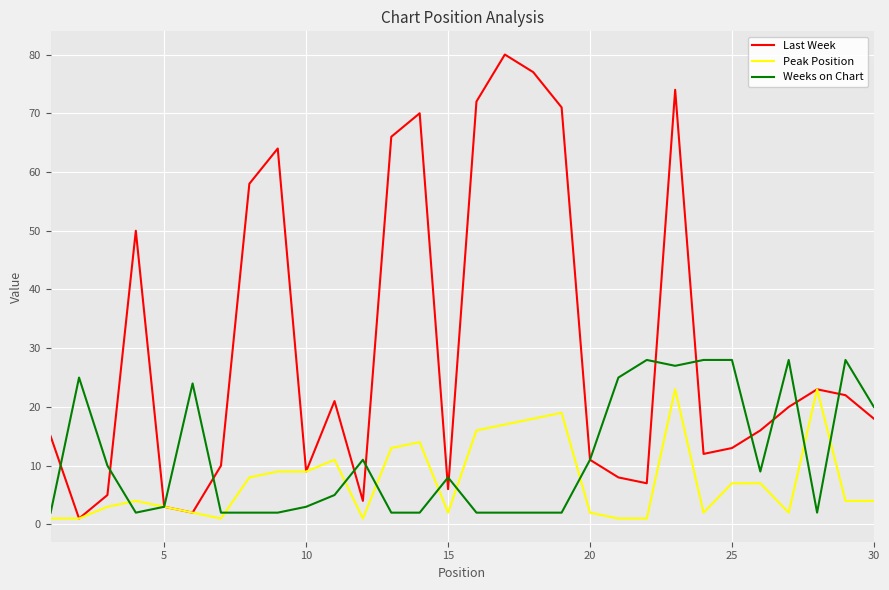

What is the maximum value shown in the chart?

80